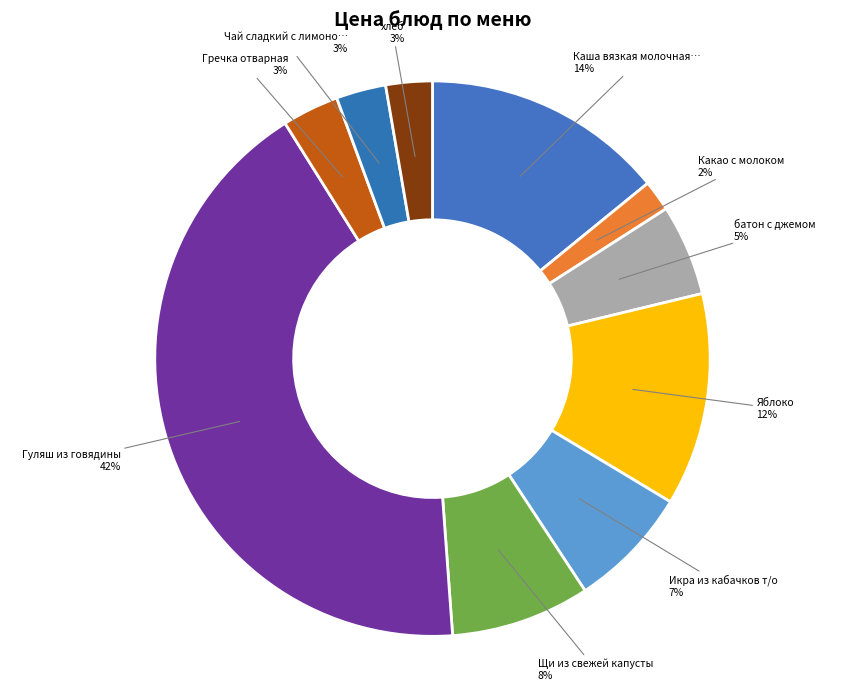

How many slices are in this pie chart?

10